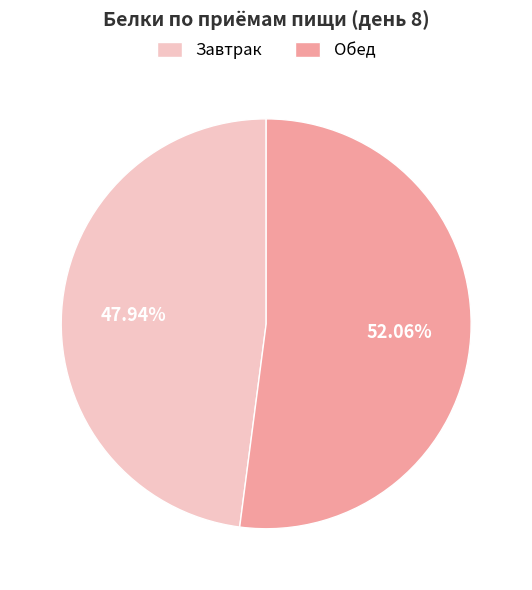

Is it true that Обед is 52% of the pie?

True